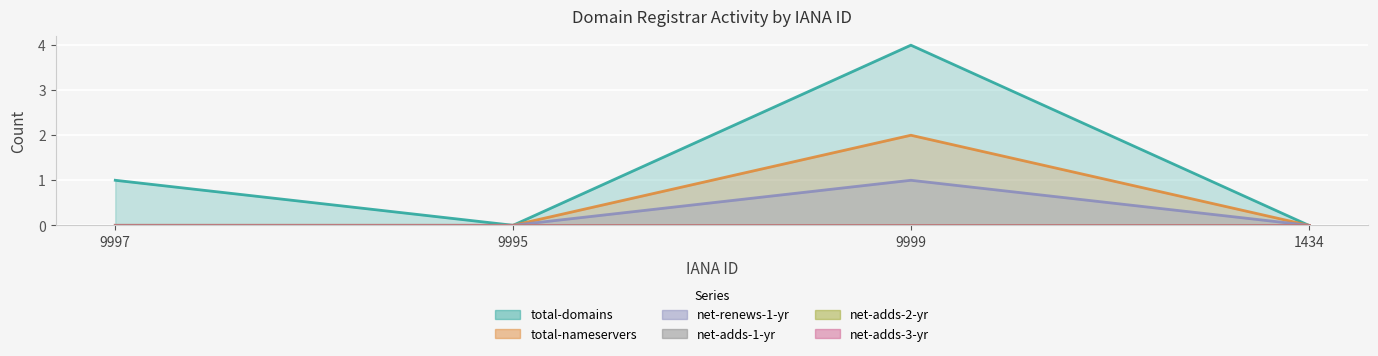

Which series has the widest spread of values?

total-domains